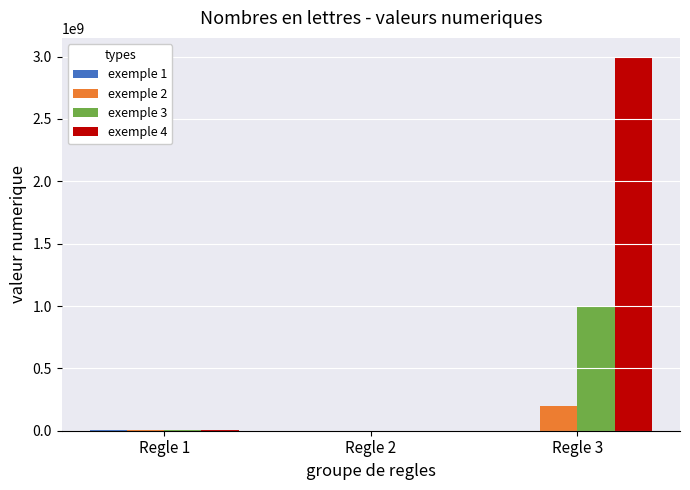

At which category is the sum across all series the highest?

Regle 3